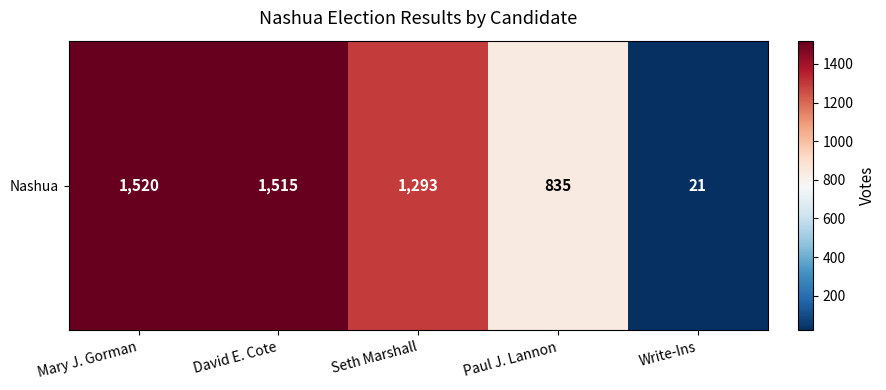

Reading left to right, extract all data points from this chart.

1520	1515	1293	835	21